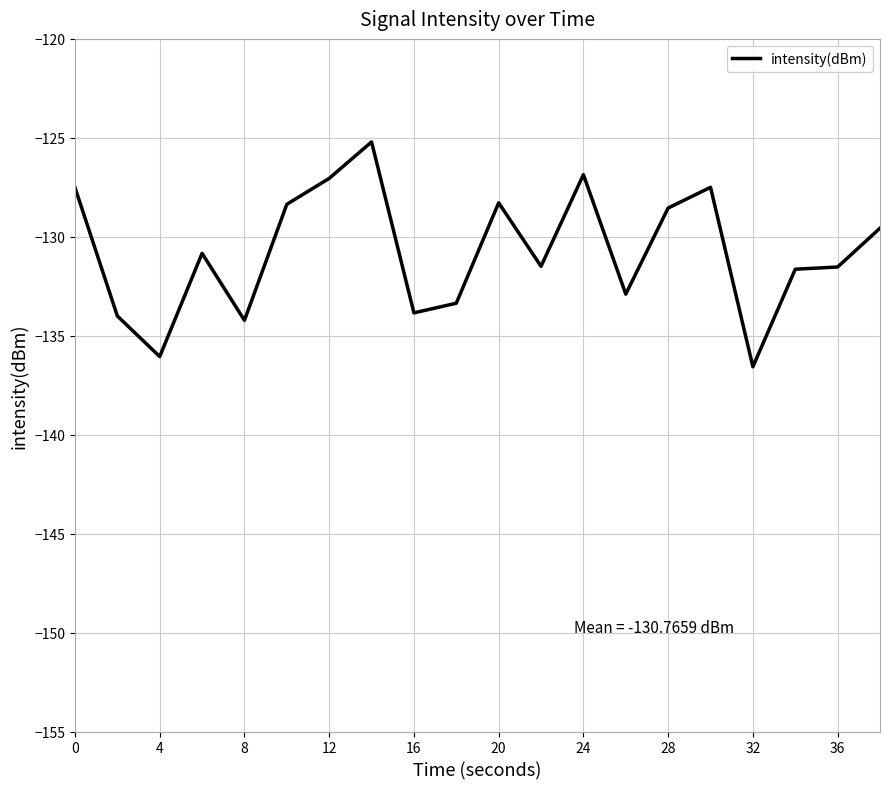

How many lines are shown in the chart?

1